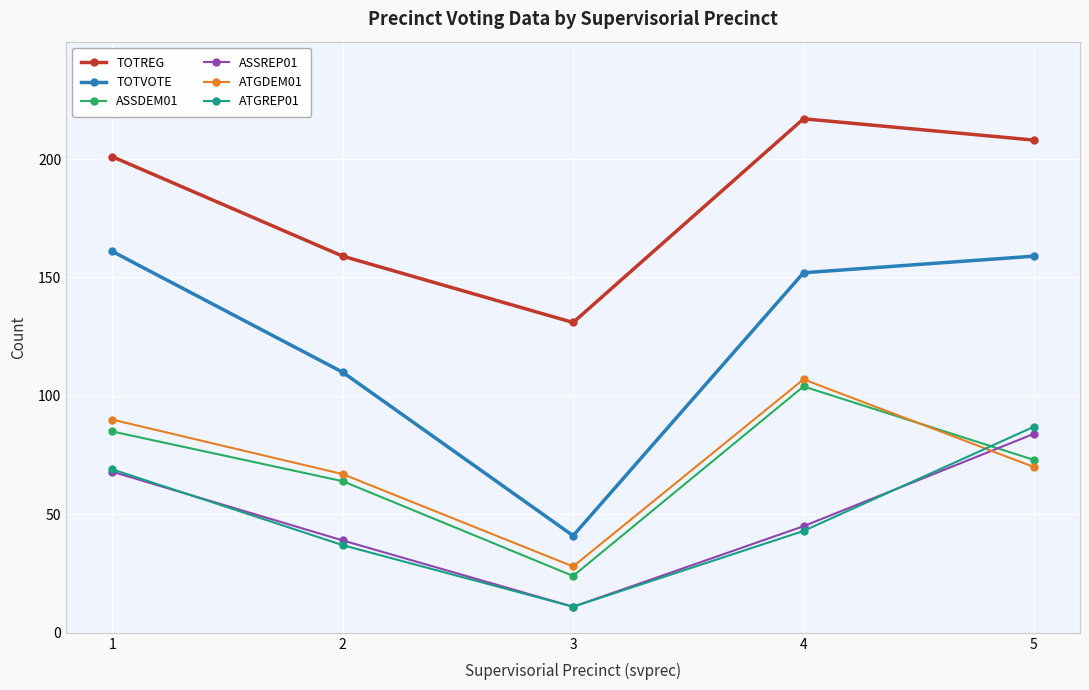

Rank the categories by ATGDEM01 value from lowest to highest.

3, 2, 5, 1, 4